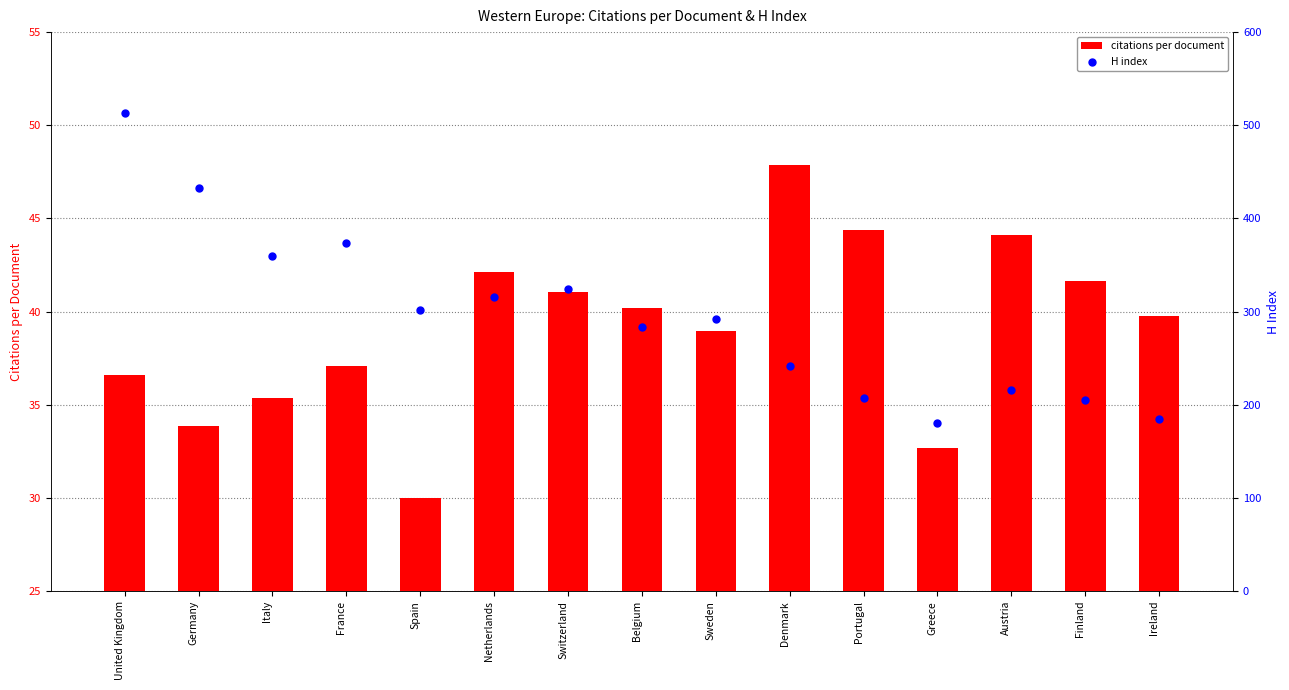

At which category is the sum across all series the highest?

United Kingdom